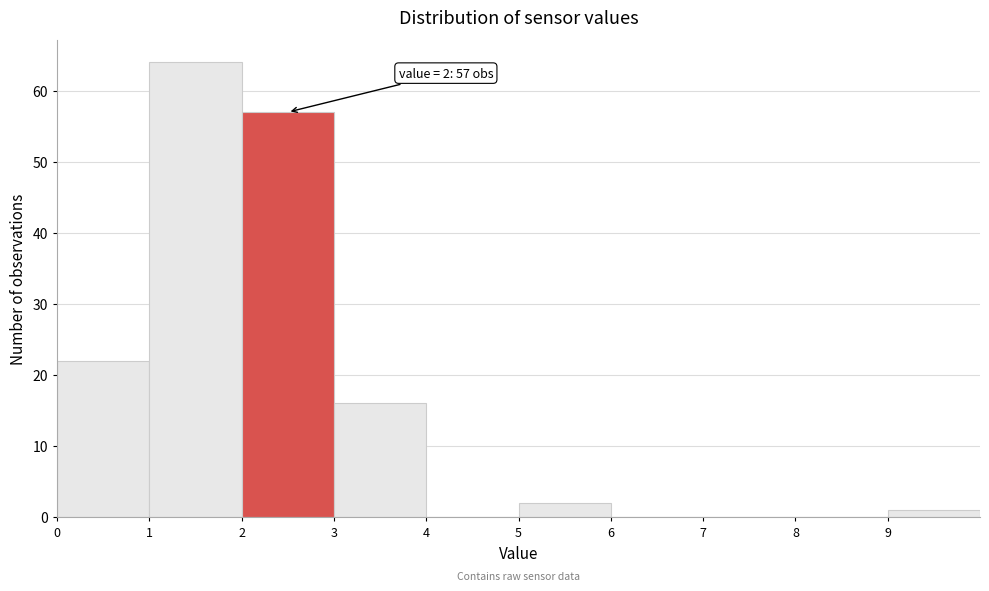

Over which range of the x-axis is the bar tallest?

1 to 2